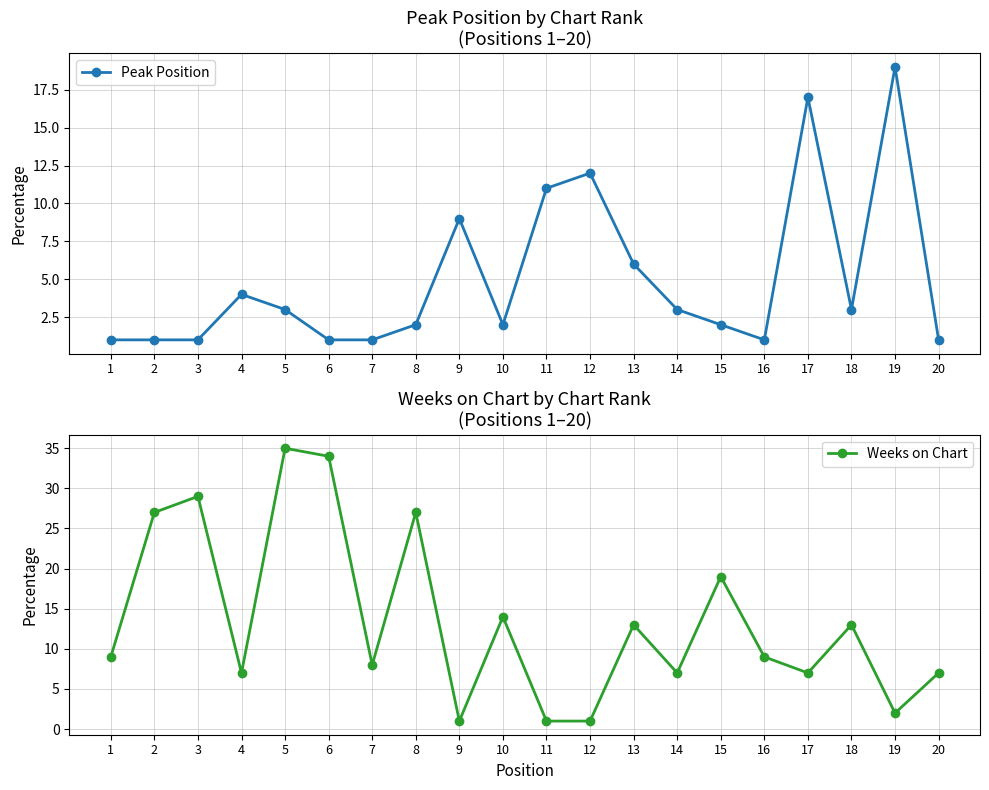

List the labels in order of Weeks on Chart value, smallest first.

9, 11, 12, 19, 4, 14, 17, 20, 7, 1, 16, 13, 18, 10, 15, 2, 8, 3, 6, 5